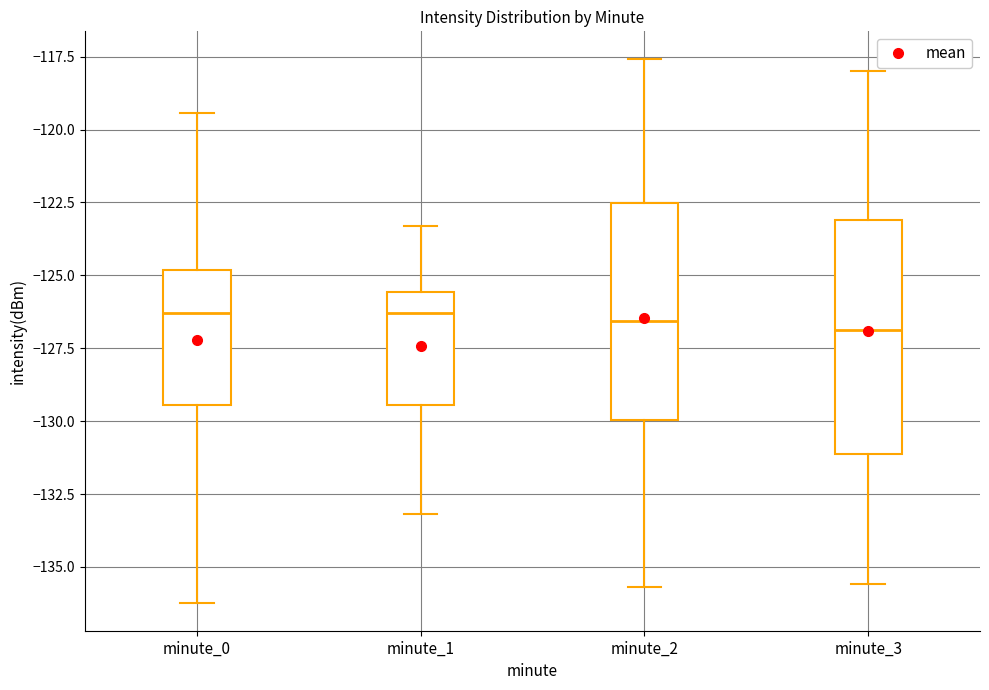

Reading left to right, read every box against the y-axis: the position of its median line, the range the box covers, and the ends of its whiskers. The values are not printed on the chart, so give them approximately, as read against the axis.

minute_0: median -126.5, box -129.5 to -125.0, whiskers -136.5 to -119.5
minute_1: median -126.5, box -129.5 to -125.5, whiskers -133.0 to -123.5
minute_2: median -126.5, box -130.0 to -122.5, whiskers -135.5 to -117.5
minute_3: median -127.0, box -131.0 to -123.0, whiskers -135.5 to -118.0